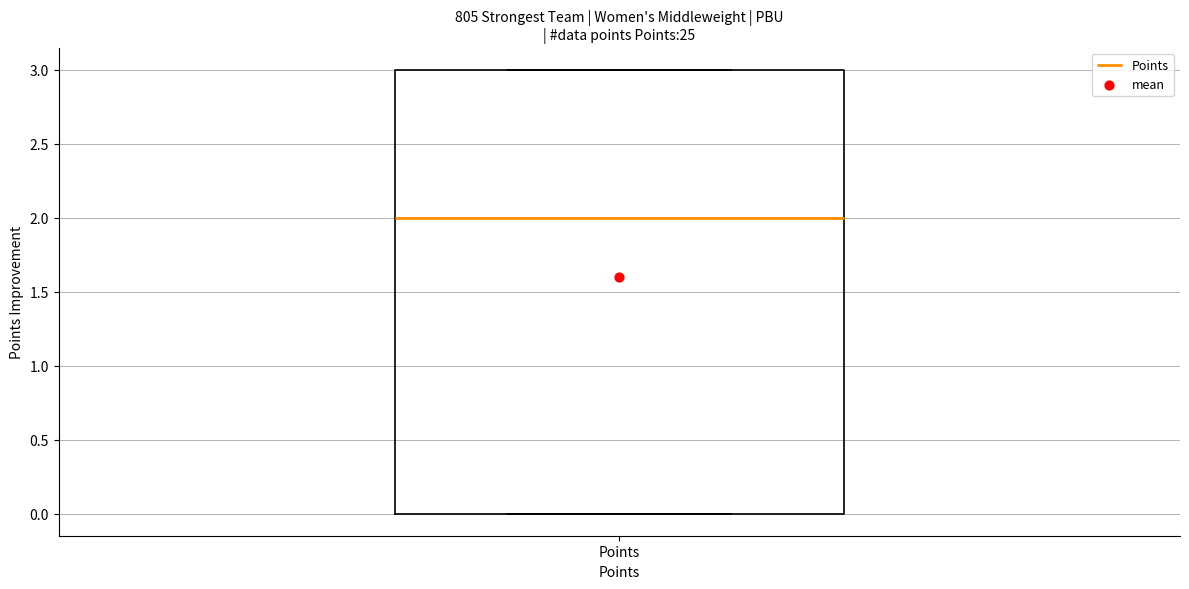

Where is the upper edge of the box for Points on the y-axis? The values are not printed on the chart, so give them approximately, as read against the axis.

3